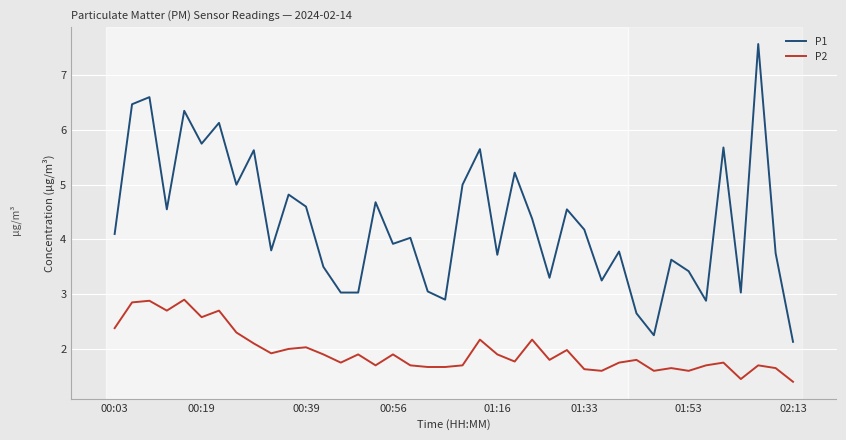

What is the maximum value shown in the chart?

7.6